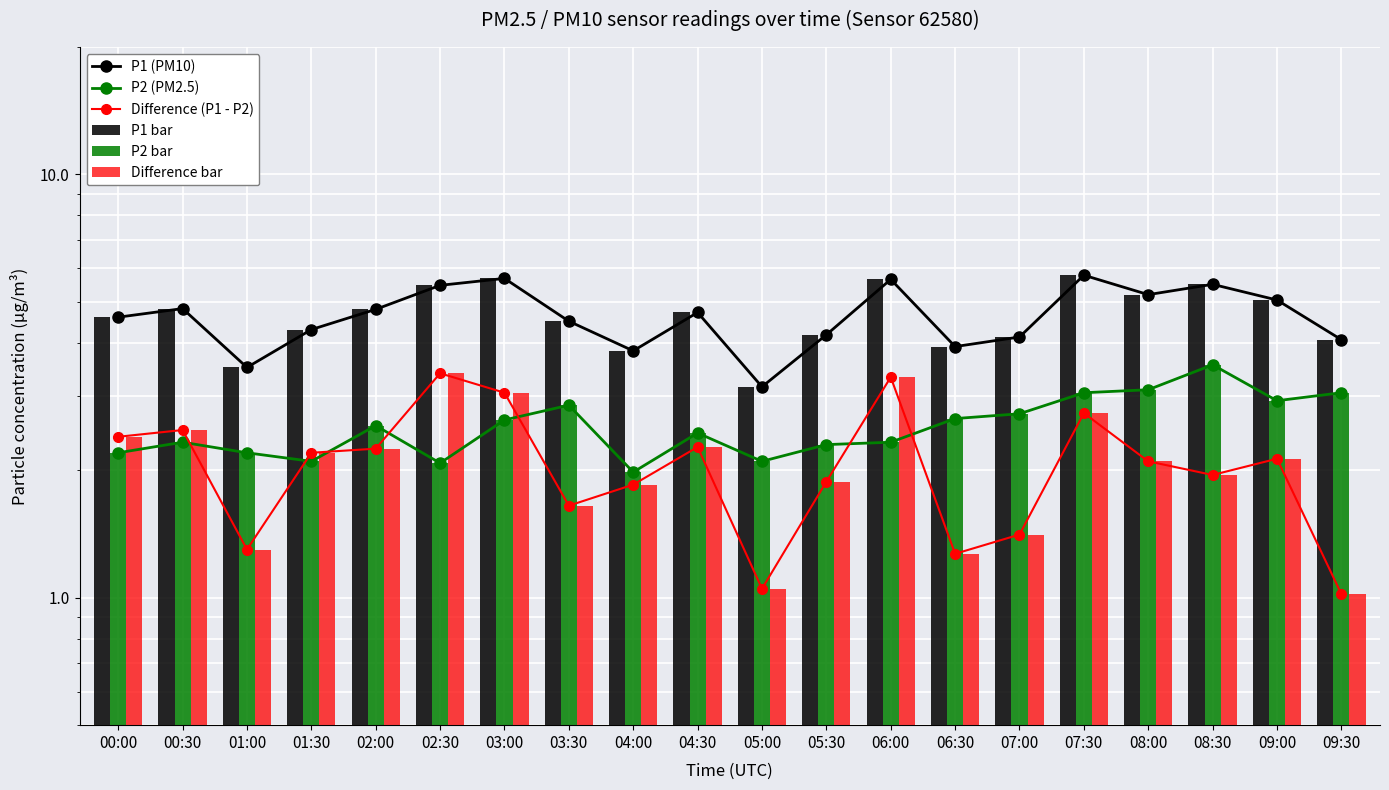

What position from the left is 04:00?

9